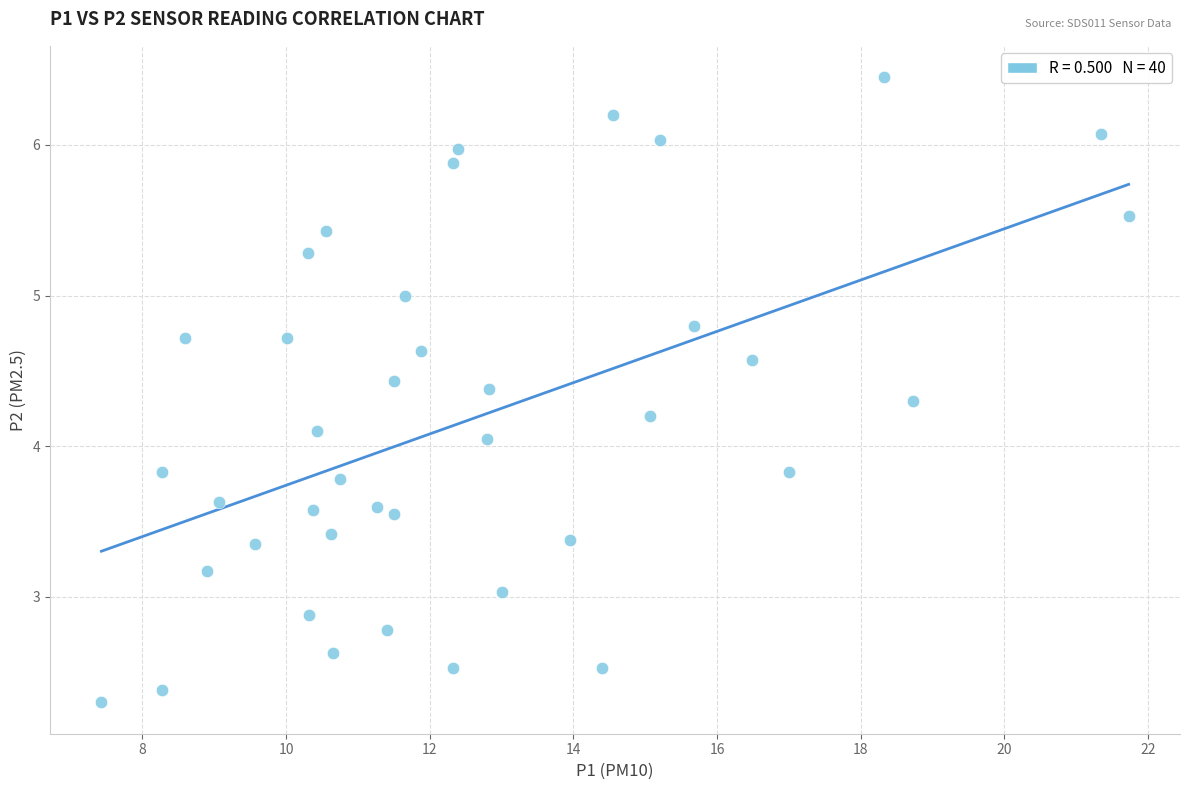

What is the range of X values (max minus min)?

14.3